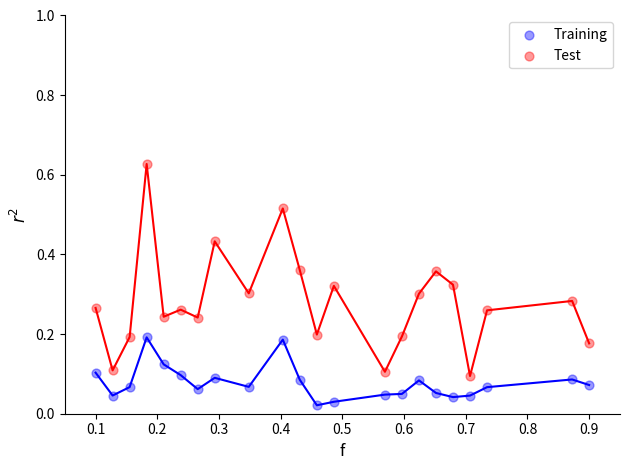

Which series reaches the maximum Y coordinate?

Test